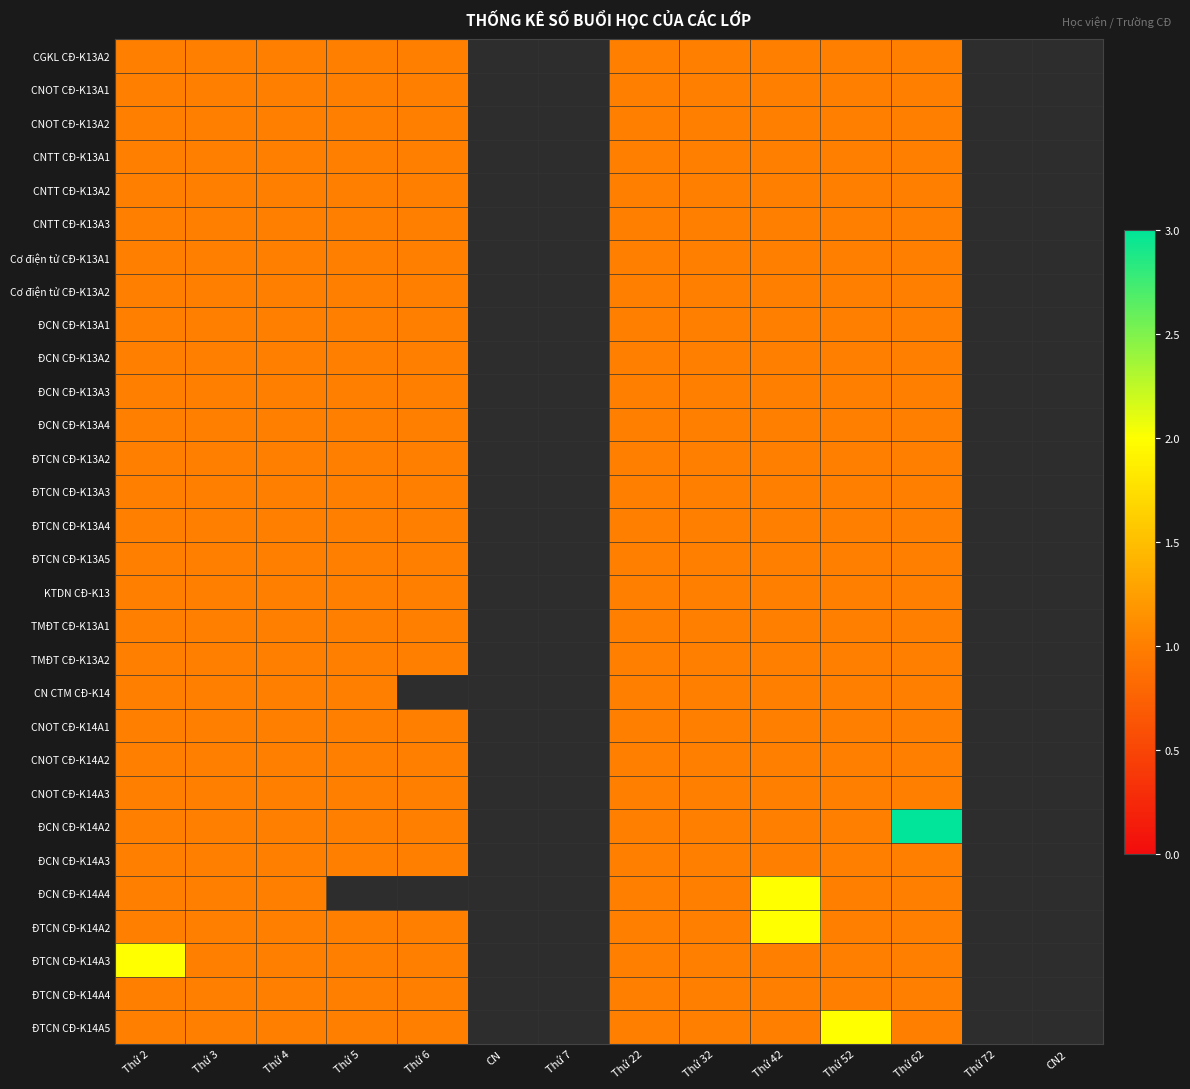

List the labels in order of CNOT CĐ-K14A1 value, smallest first.

Thứ 2, Thứ 3, Thứ 4, Thứ 5, Thứ 6, CN, Thứ 7, Thứ 22, Thứ 32, Thứ 42, Thứ 52, Thứ 62, Thứ 72, CN2